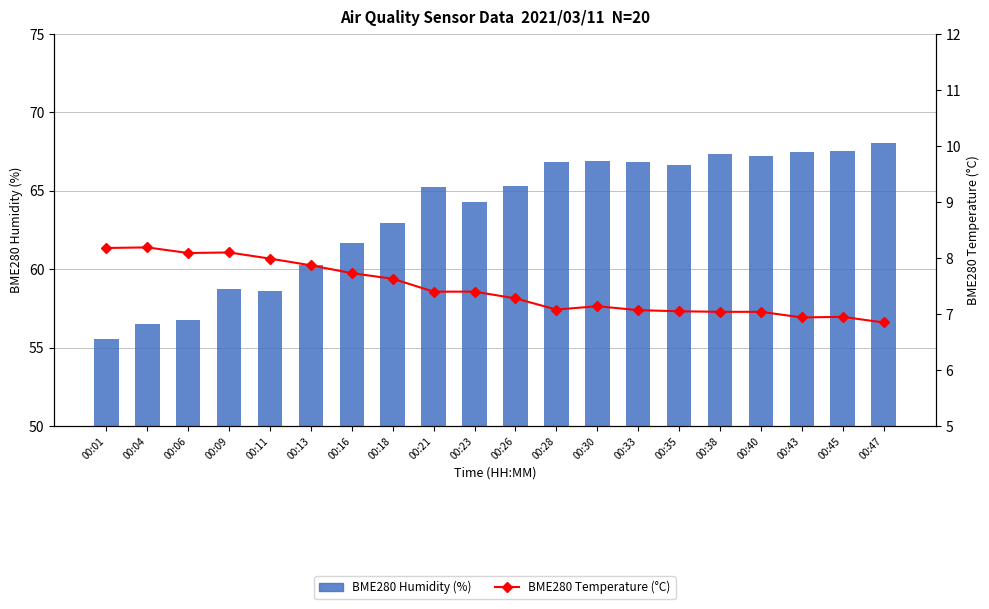

Where is BME280 Temperature (°C) nearest to the value 7?

00:38